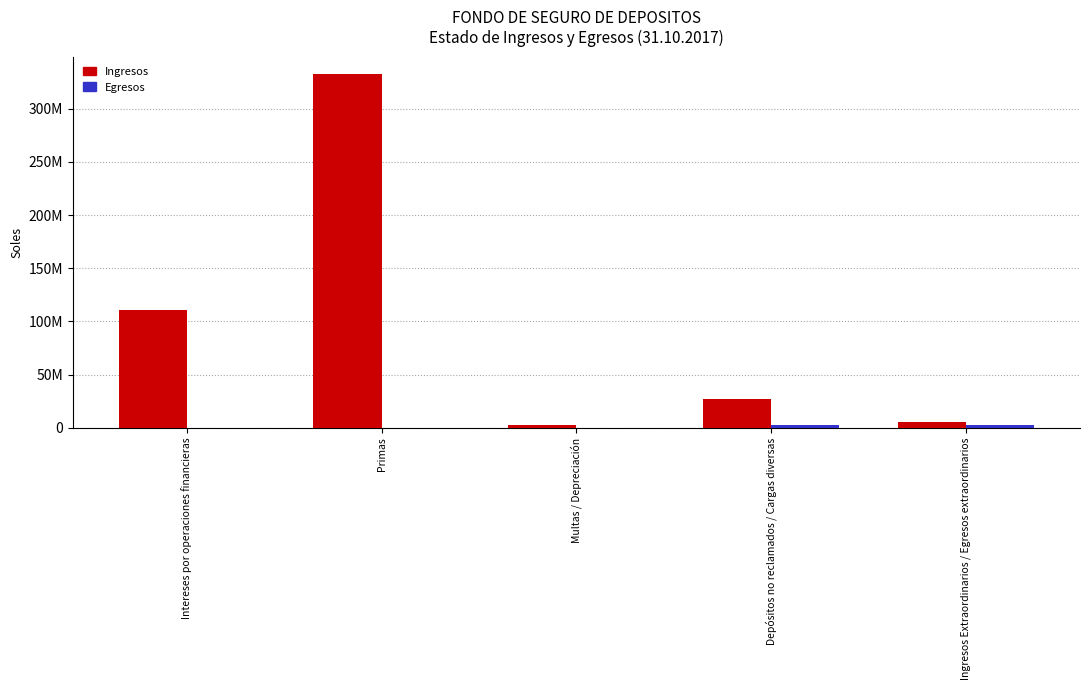

What is the total value across all series at Ingresos Extraordinarios / Egresos extraordinarios?

8453038.4